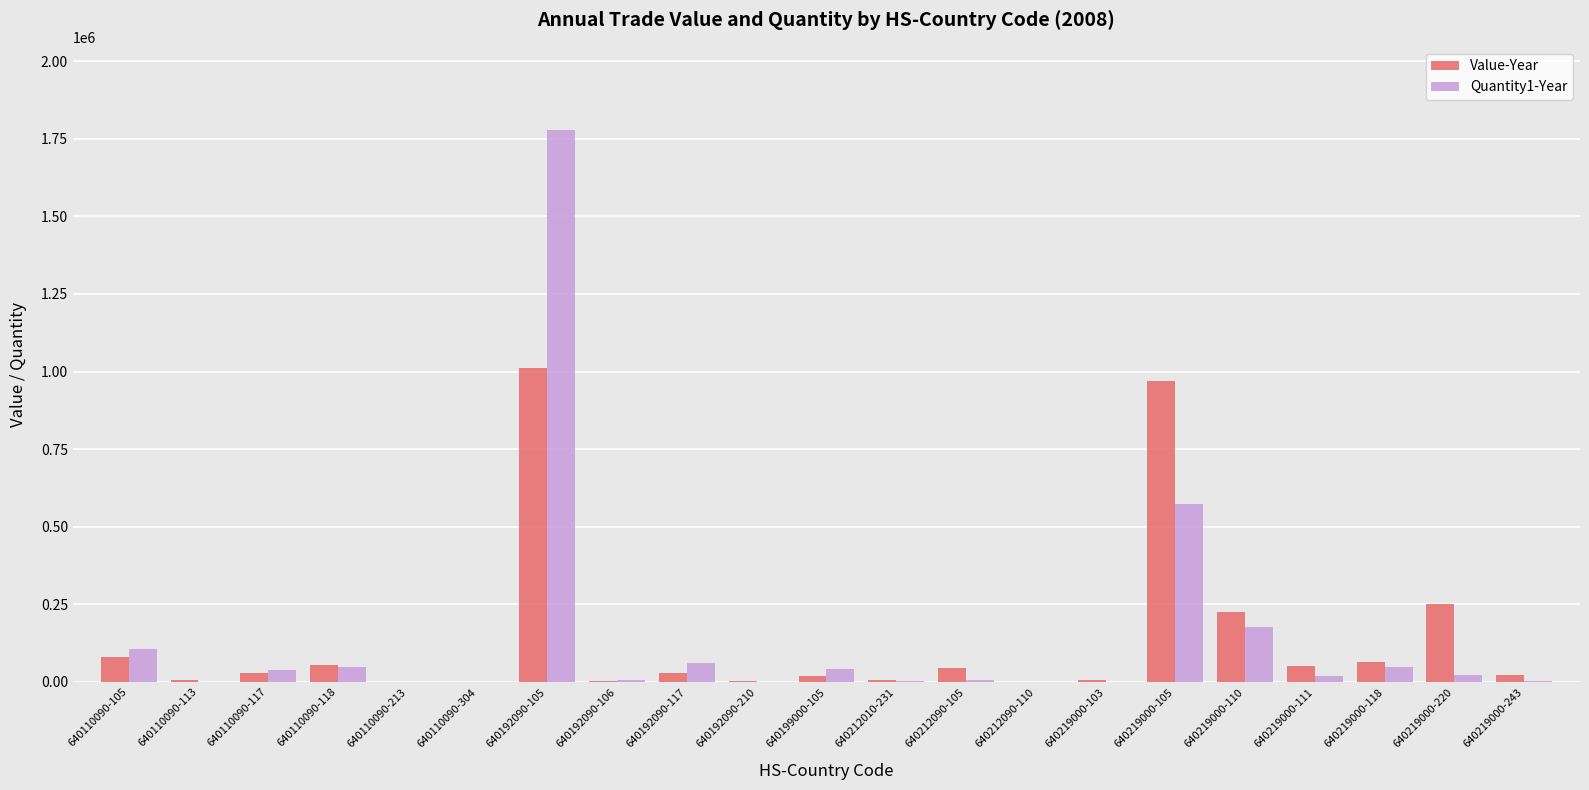

The value of Quantity1-Year at 640219000-105 is 805554. True or false?

False